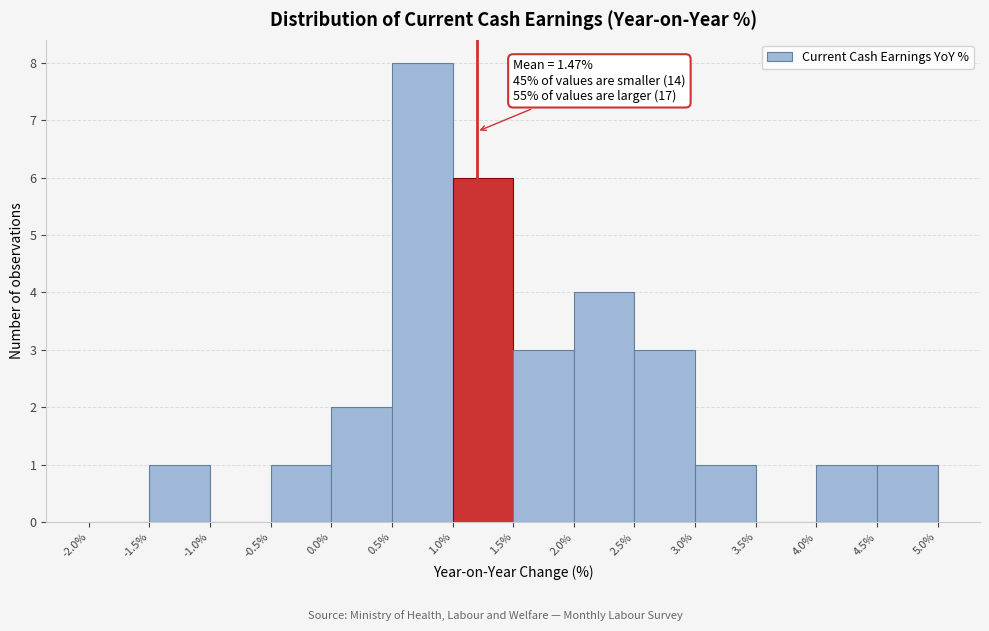

Which range on the x-axis has the tallest bar?

0.5% to 1.0%